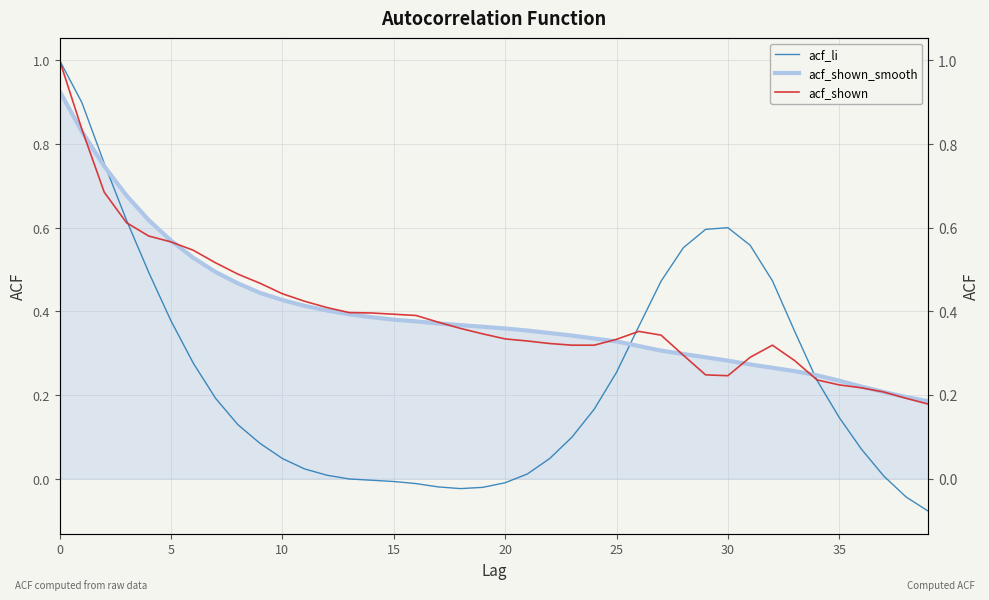

At how many categories does at least one series exceed 0?

40